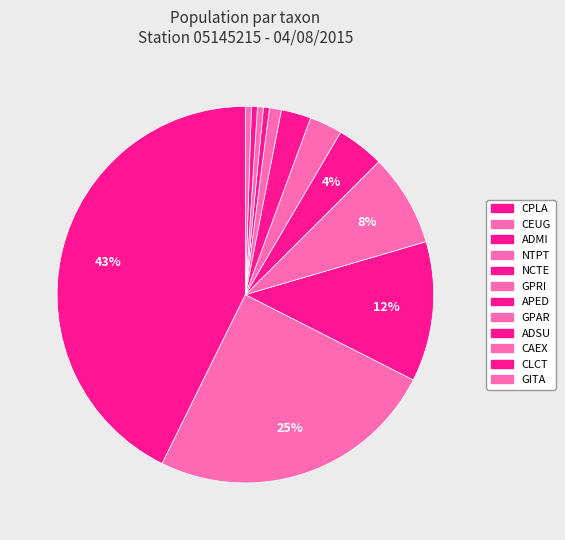

Is there any slice that represents more than half of the pie?

No